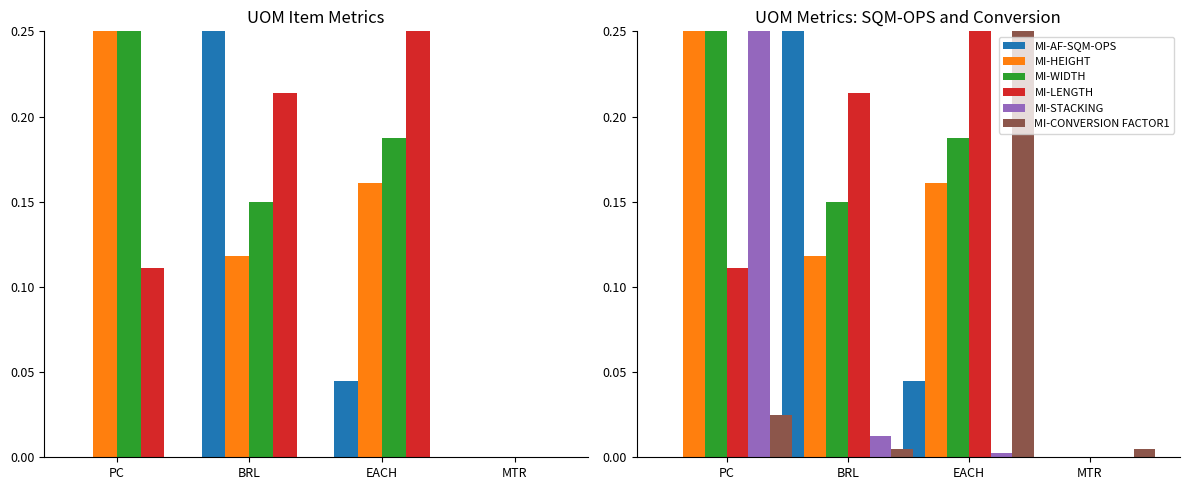

What is the highest value of the MI-STACKING series?

0.2